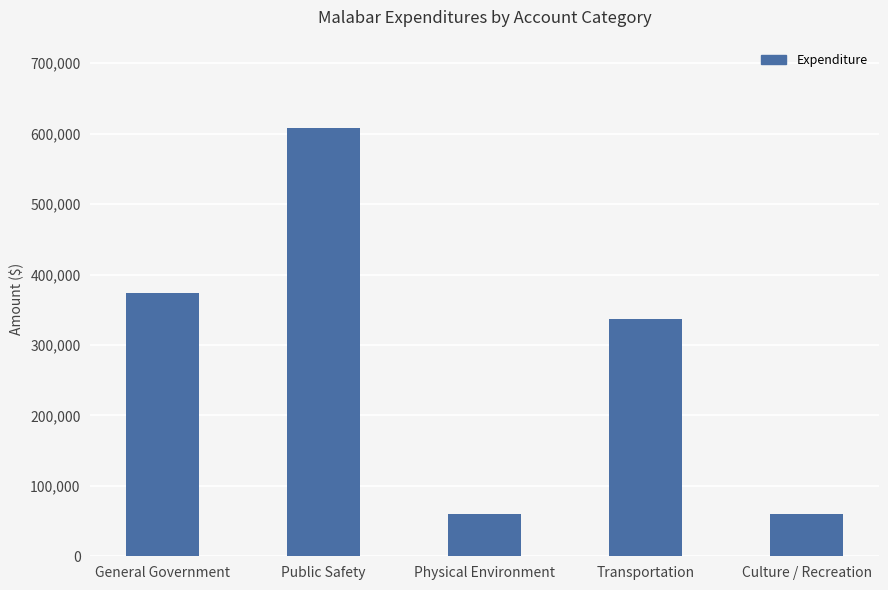

What is the label of the 2nd bar from the left?

Public Safety